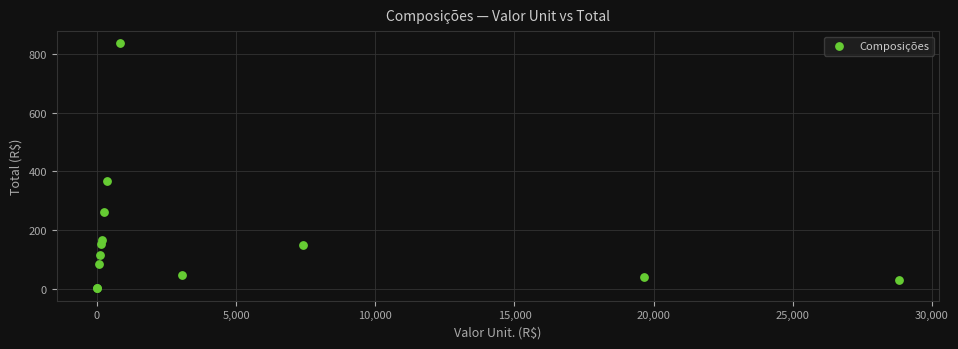

What Y value in the scatter plot is closest to 418?

366.1